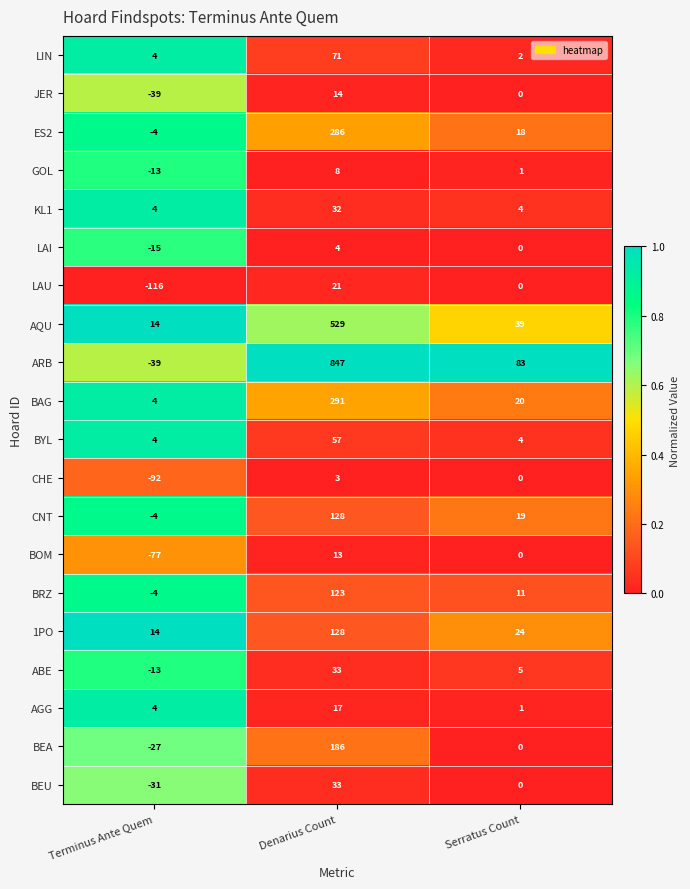

Which series has the largest total across all categories?

ARB